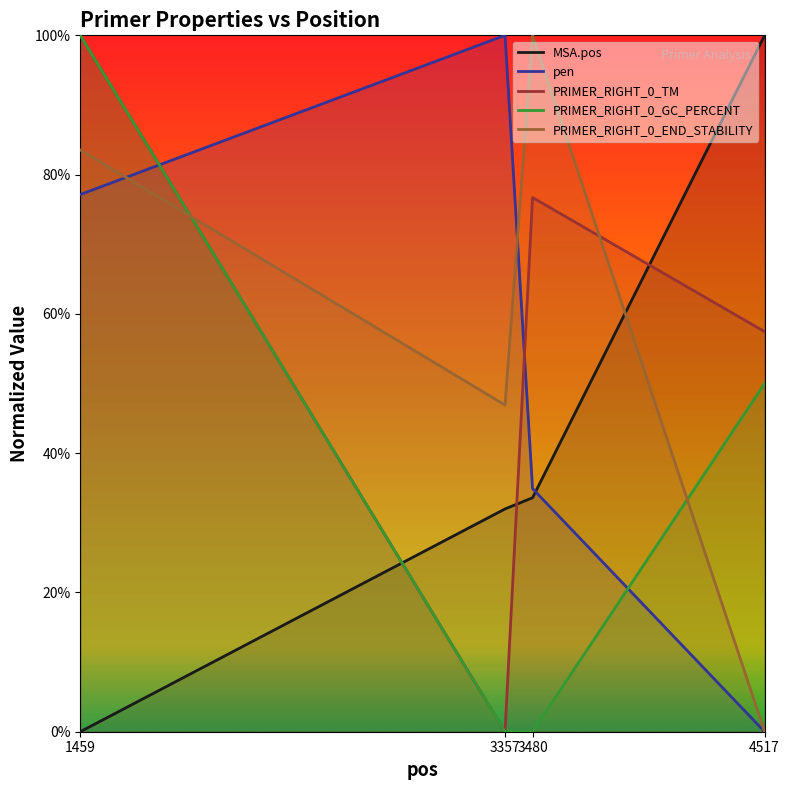

What is the value of the PRIMER_RIGHT_0_GC_PERCENT point at the 1st from the left?

1.0